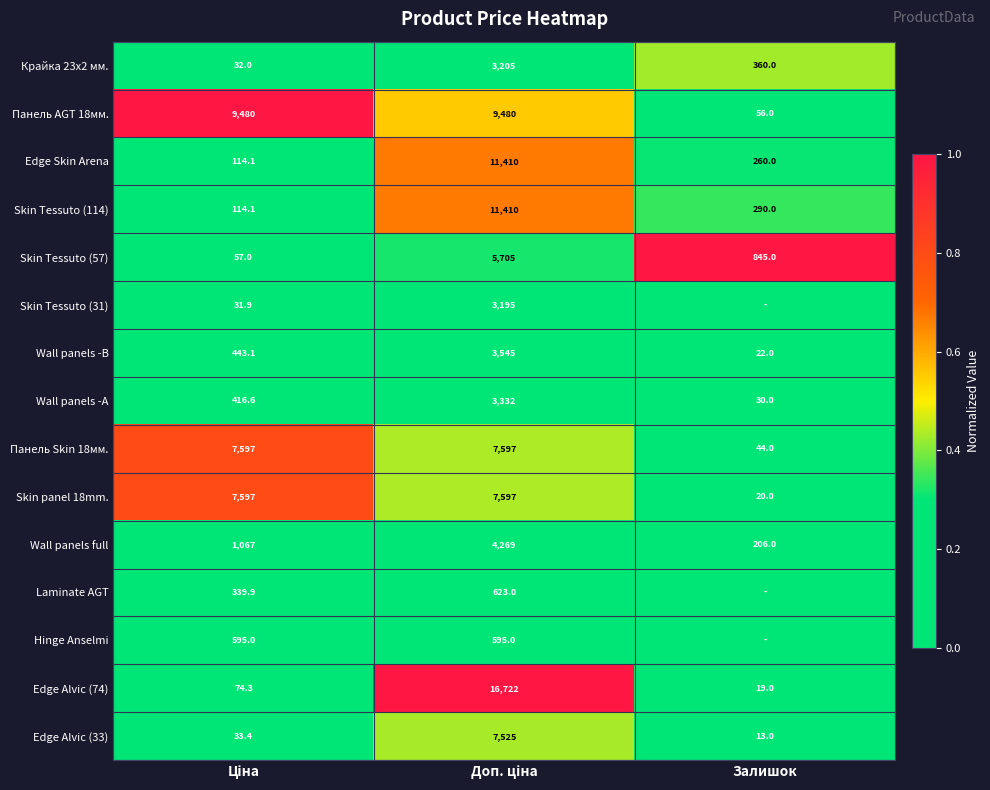

How many distinct data groups are displayed?

15